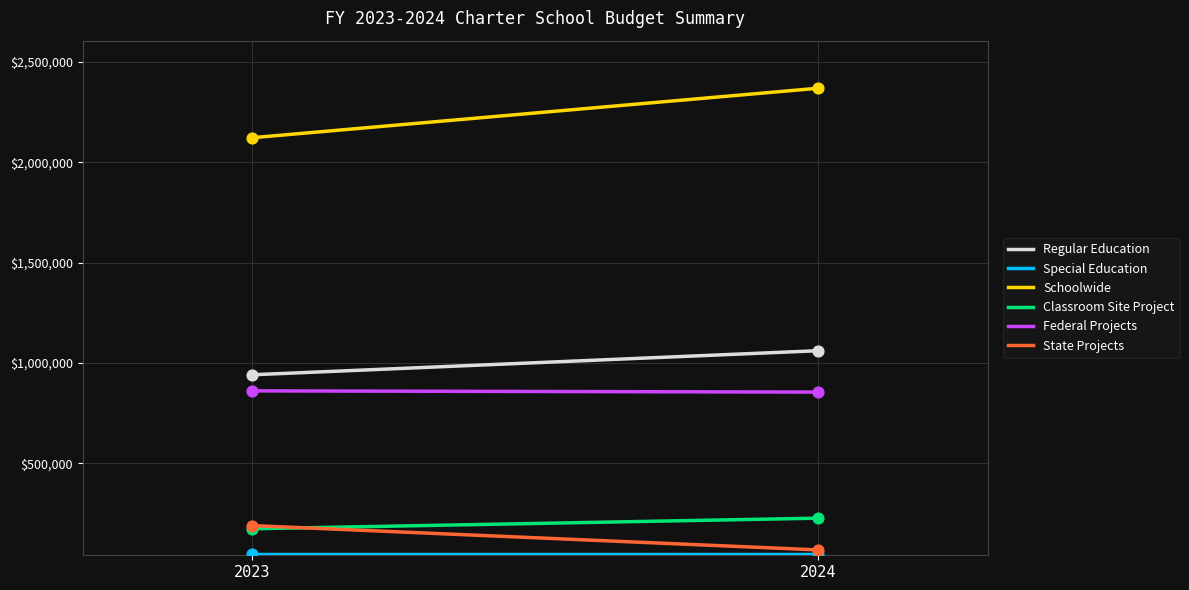

At which category is the sum across all series the highest?

2024